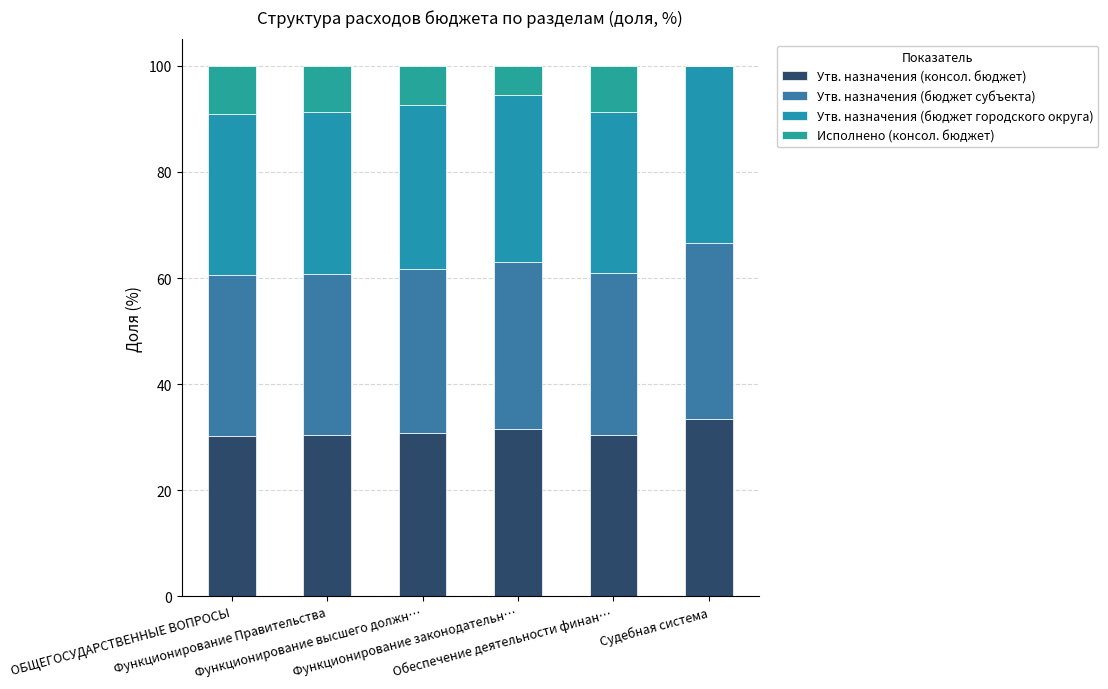

What is the difference between the maximum and minimum values in the Утв. назначения (бюджет субъекта) series?

3.0